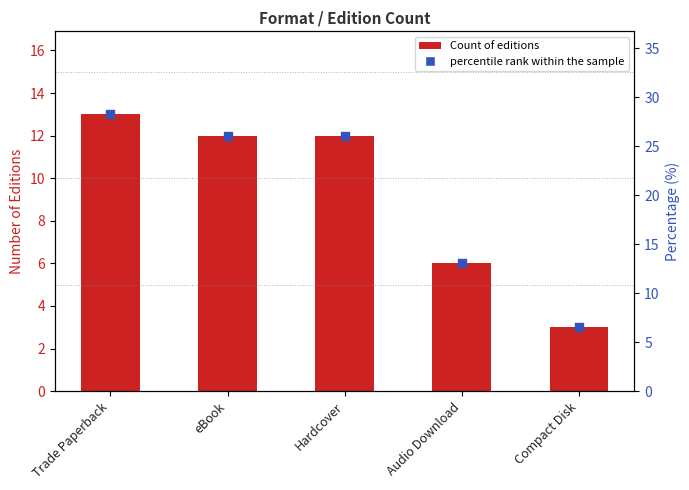

What are all the series names shown in the legend?

Count of editions, percentile rank within the sample